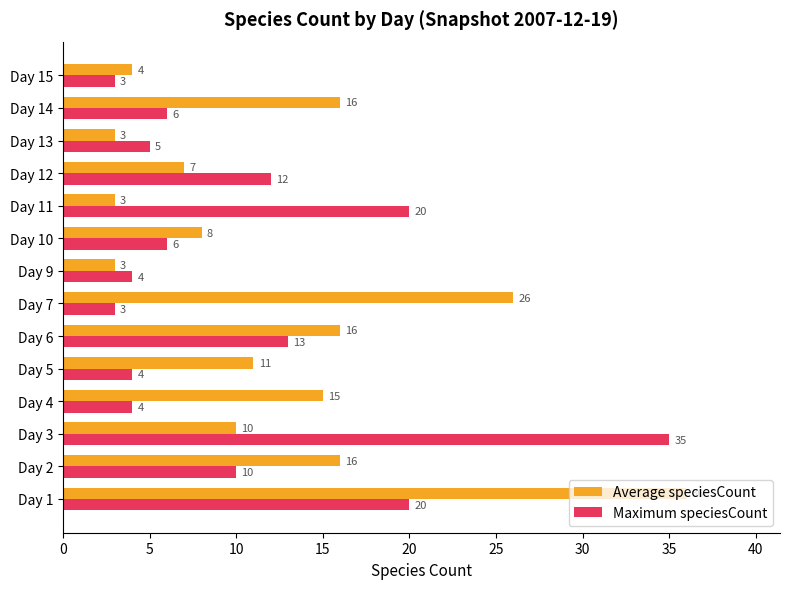

Rank the series by their maximum value, from lowest to highest.

Maximum speciesCount, Average speciesCount